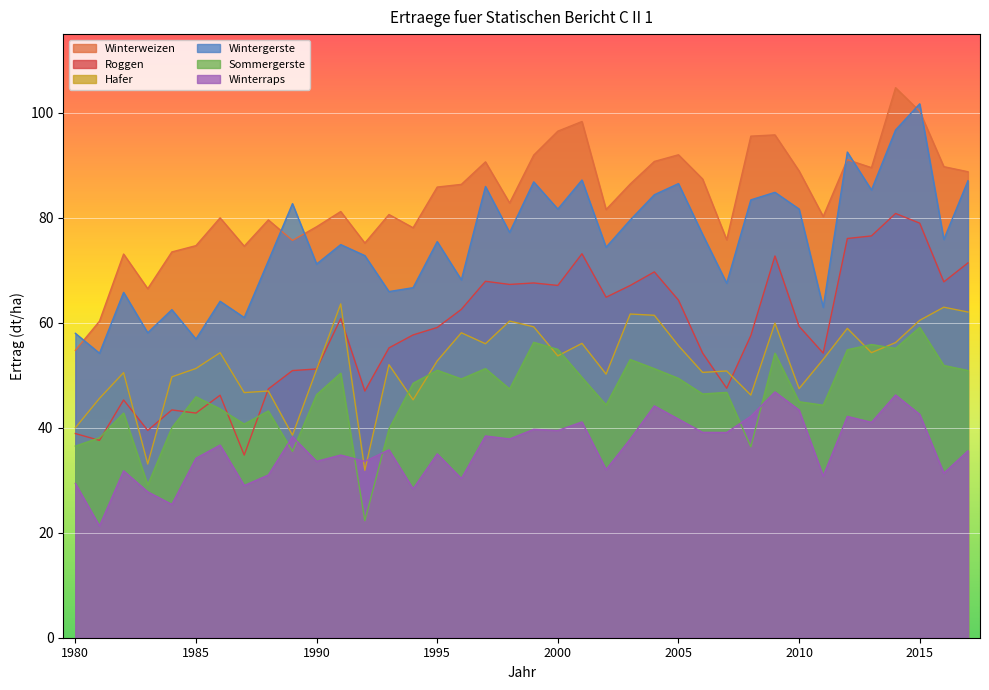

Rank the series at 1995 from lowest to highest value.

Winterraps, Sommergerste, Hafer, Roggen, Wintergerste, Winterweizen